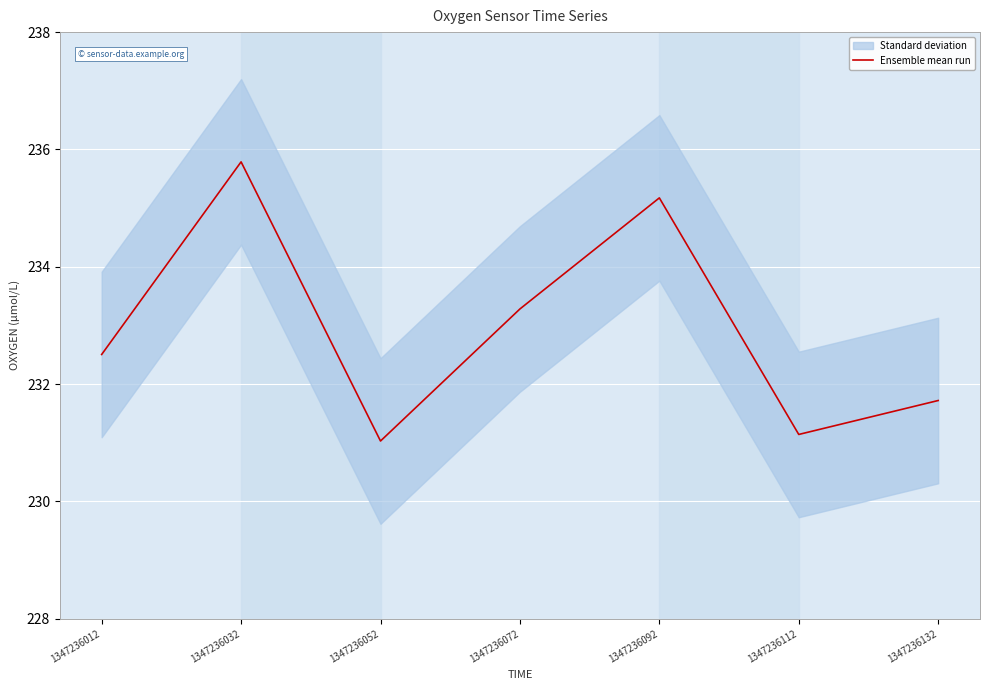

Where is the first local minimum?

1347236052